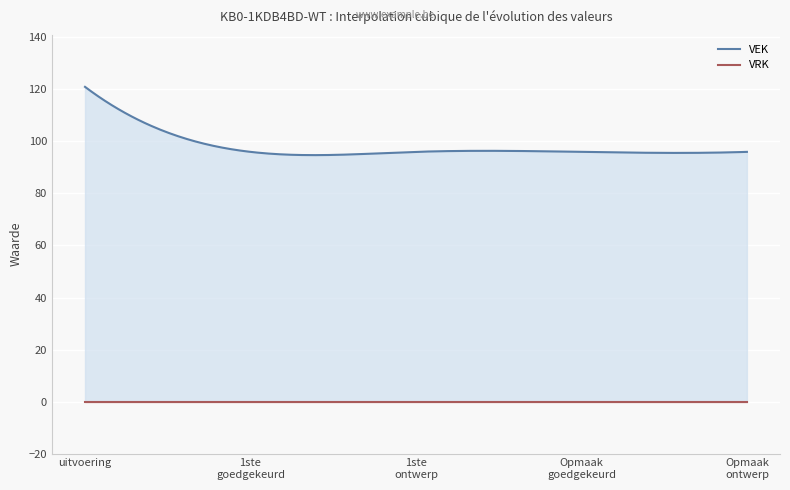

The VEK series shows 151 at 2023 Opmaak ontwerp. True or false?

False